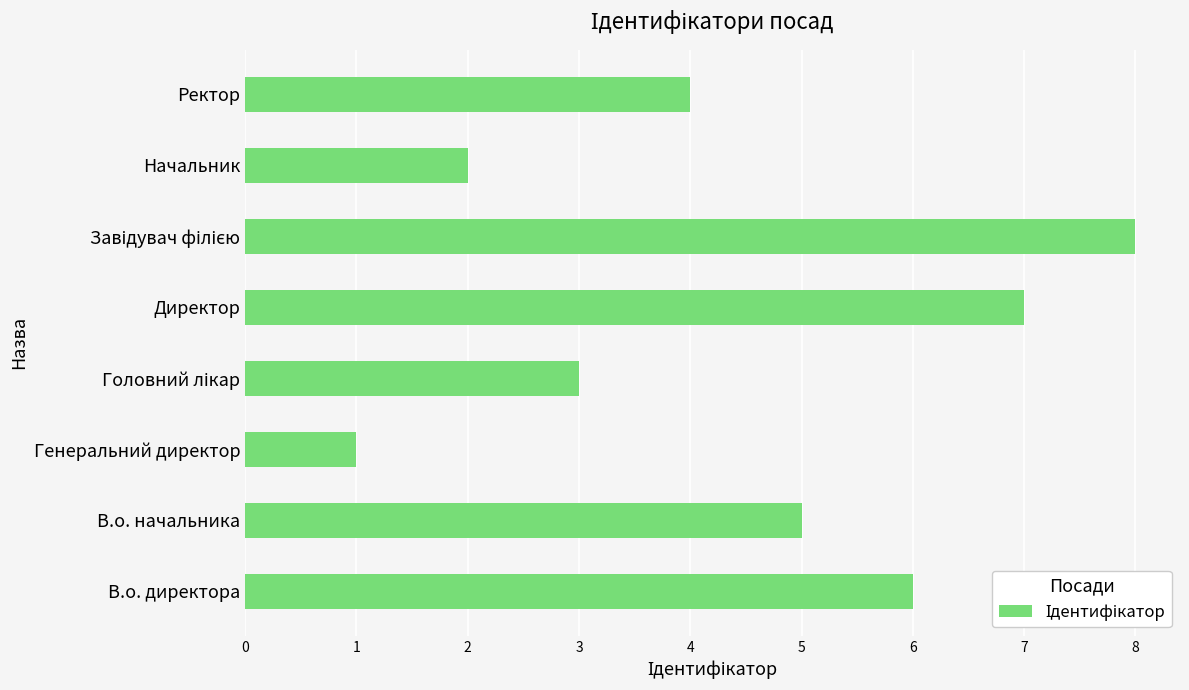

True or false: the data shows 3 at В.о. начальника.

False